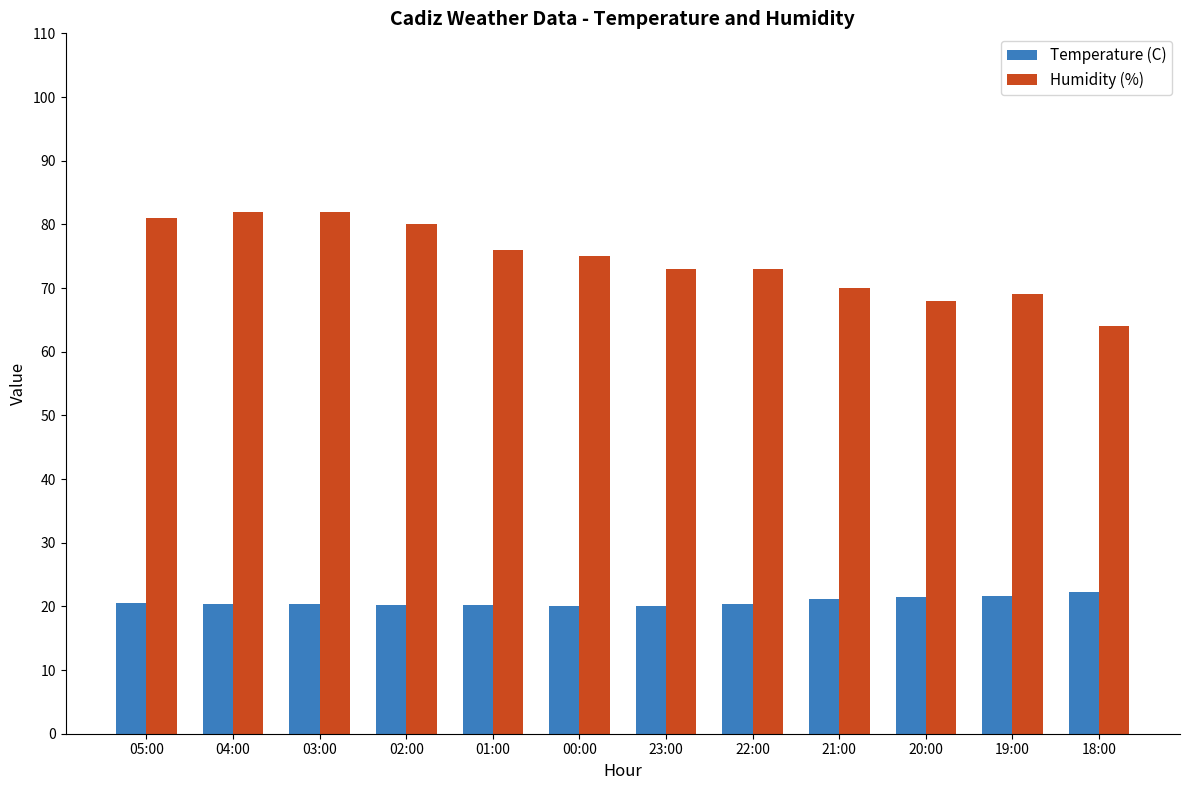

What is the average value of the Humidity (%) series?

74.4